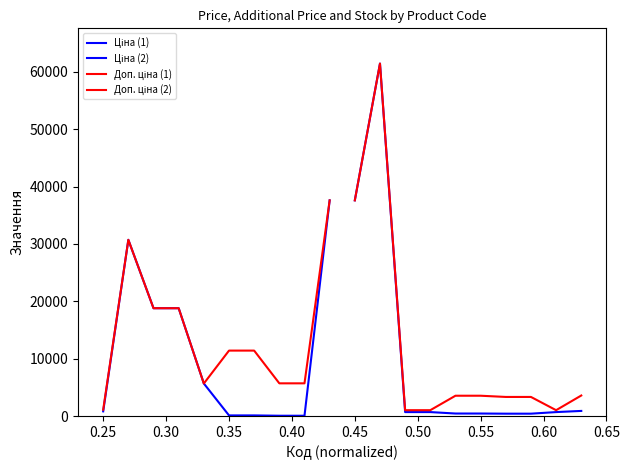

List the series in order of their peak value, lowest first.

Ціна (1), Доп. ціна (1), Ціна (2), Доп. ціна (2)